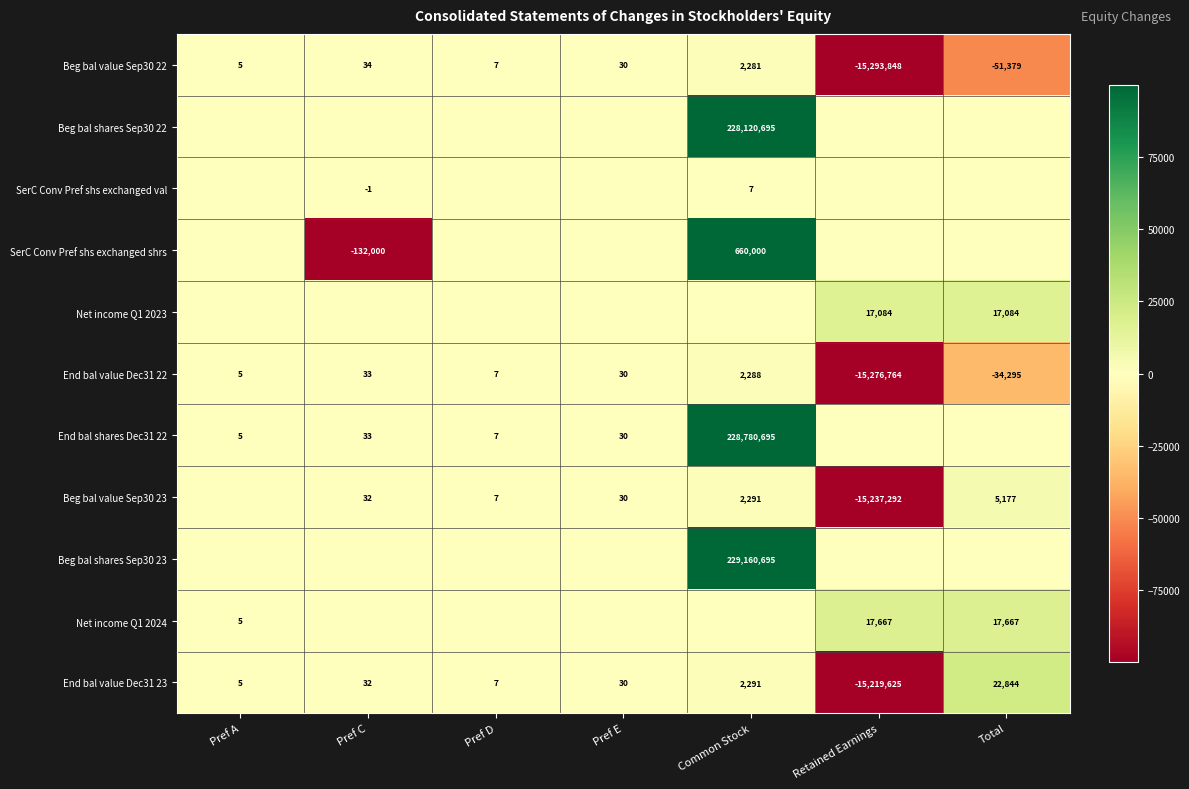

What is the difference between the Beg bal value Sep30 22 values at Total and Pref D?

51386